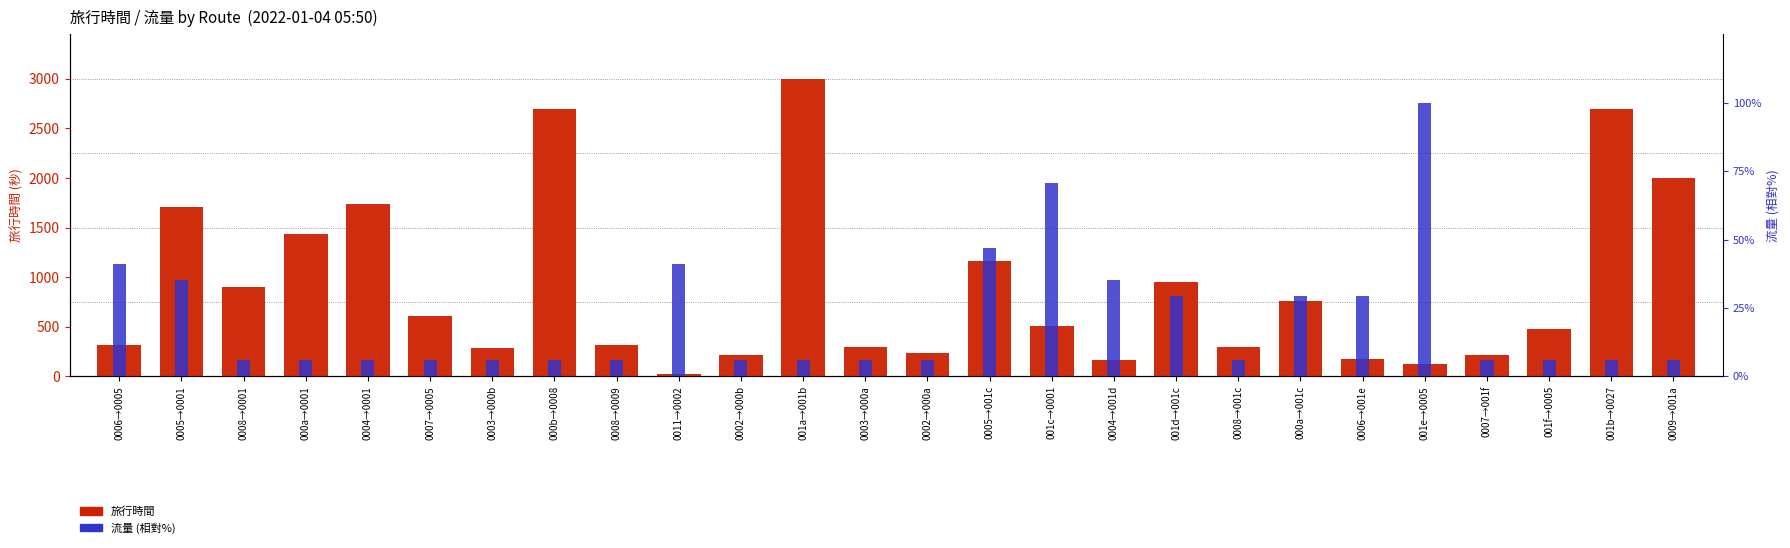

How many groups of bars are there?

26